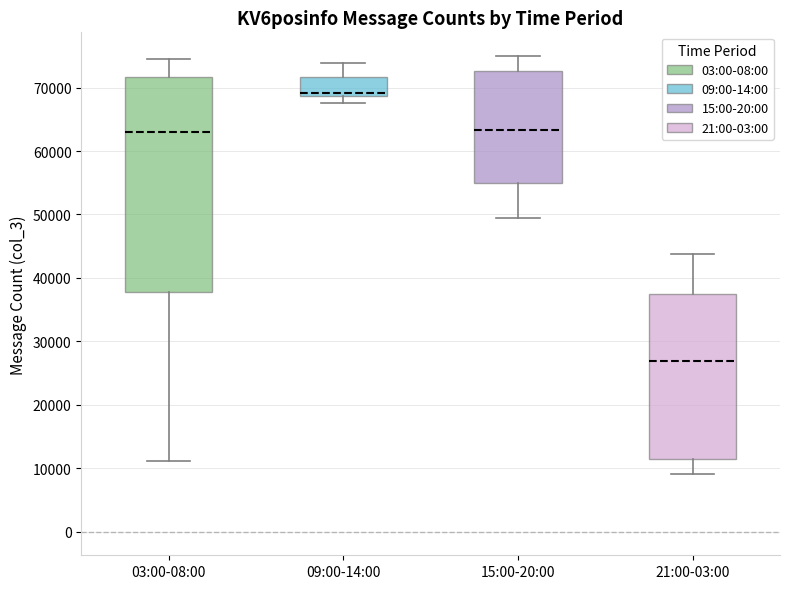

Reading left to right, read every box against the y-axis: the position of its median line, the range the box covers, and the ends of its whiskers. The values are not printed on the chart, so give them approximately, as read against the axis.

03:00-08:00: median 63000, box 38000 to 72000, whiskers 11000 to 74000
09:00-14:00: median 69000 (just above the box's lower edge), box 69000 to 72000, whiskers 68000 to 74000
15:00-20:00: median 63000, box 55000 to 73000, whiskers 49000 to 75000
21:00-03:00: median 27000, box 11000 to 37000, whiskers 9000 to 44000